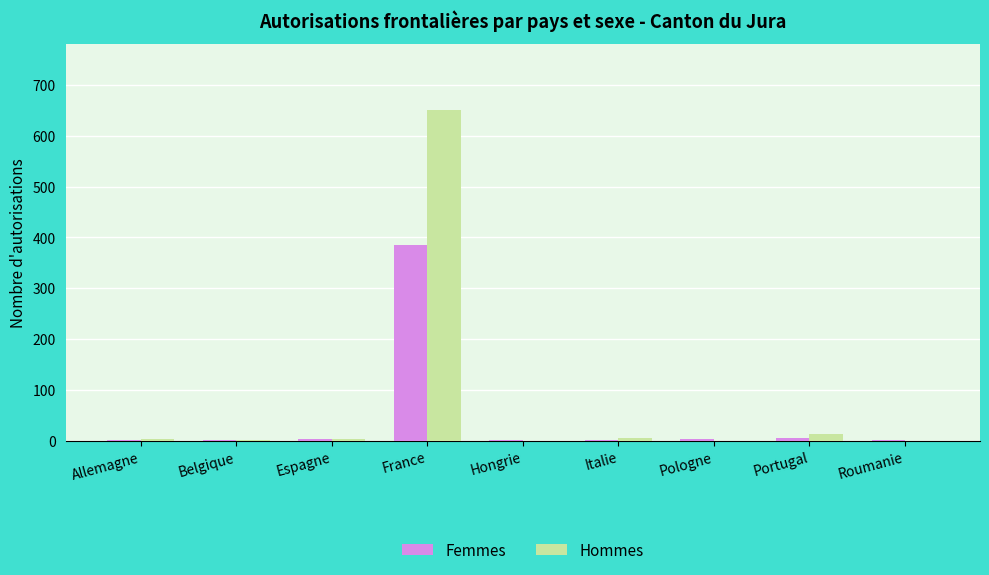

Is it true that Hommes equals 0 at Pologne?

True